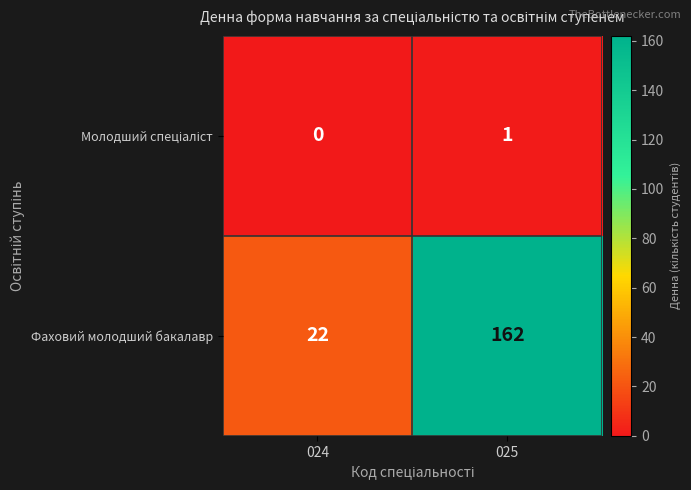

What is the difference between the maximum and minimum values in the Фаховий молодший бакалавр series?

140